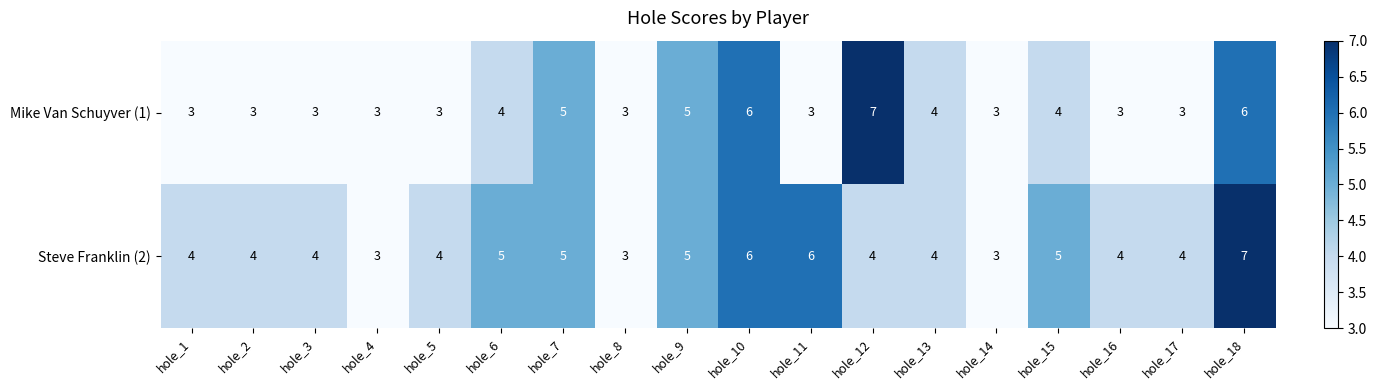

What is the total value across all series at hole_16?

7